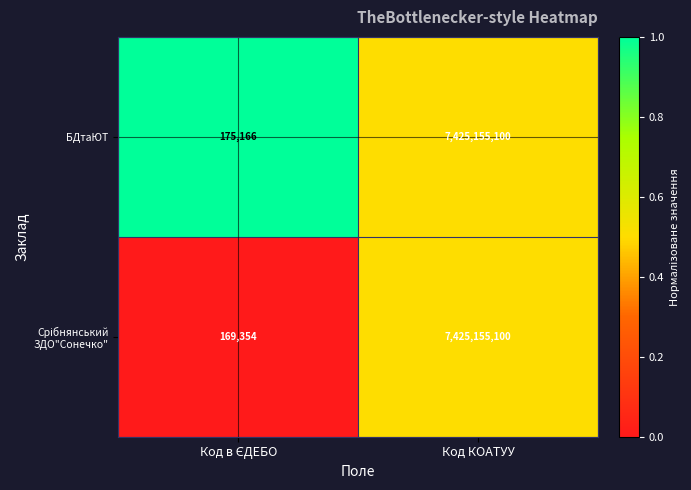

What is the minimum value shown in the chart?

169354